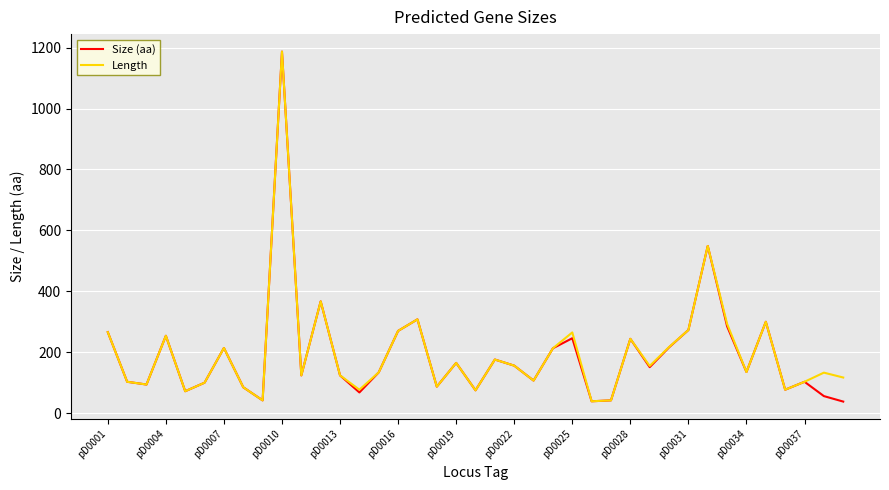

What is the smallest value displayed?

38